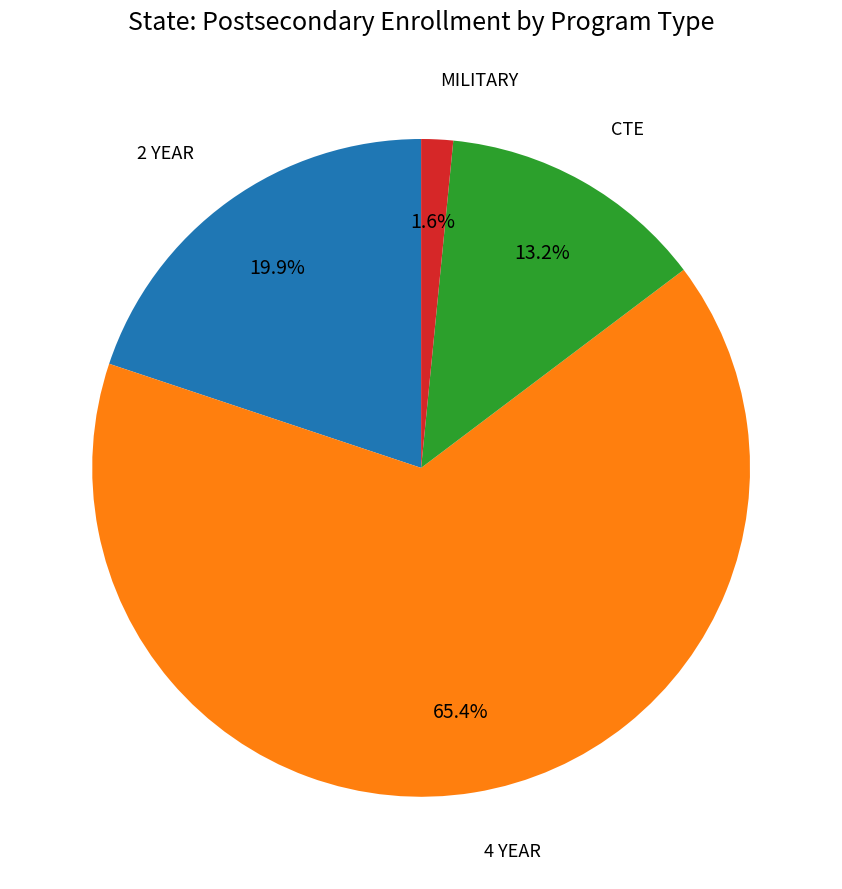

Is there any slice that represents more than half of the pie?

Yes